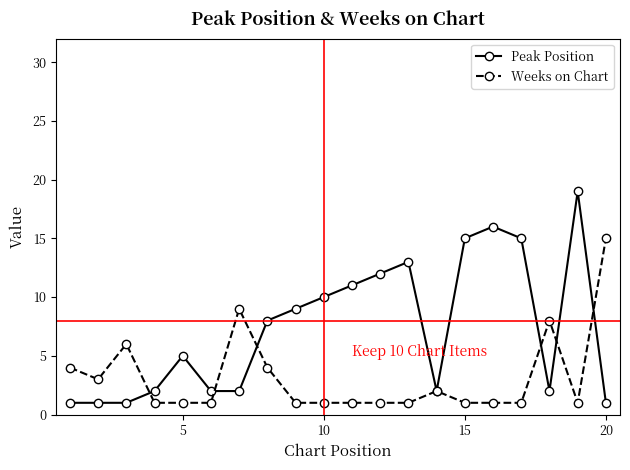

True or false: Peak Position and Weeks on Chart intersect in this chart.

True